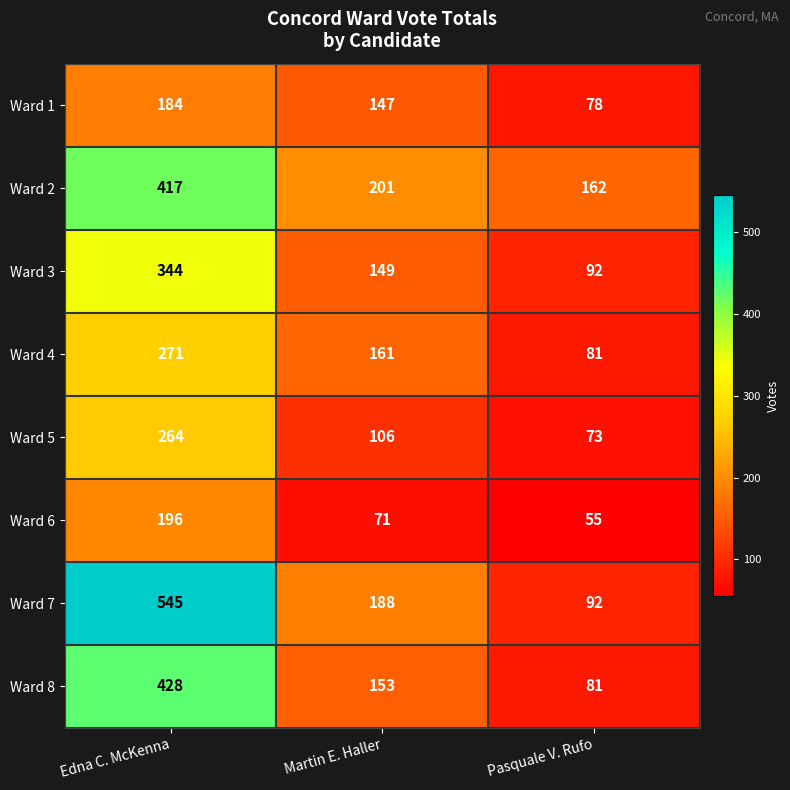

What is the approximate value of Ward 3 at Martin E. Haller, to the nearest 50?

150